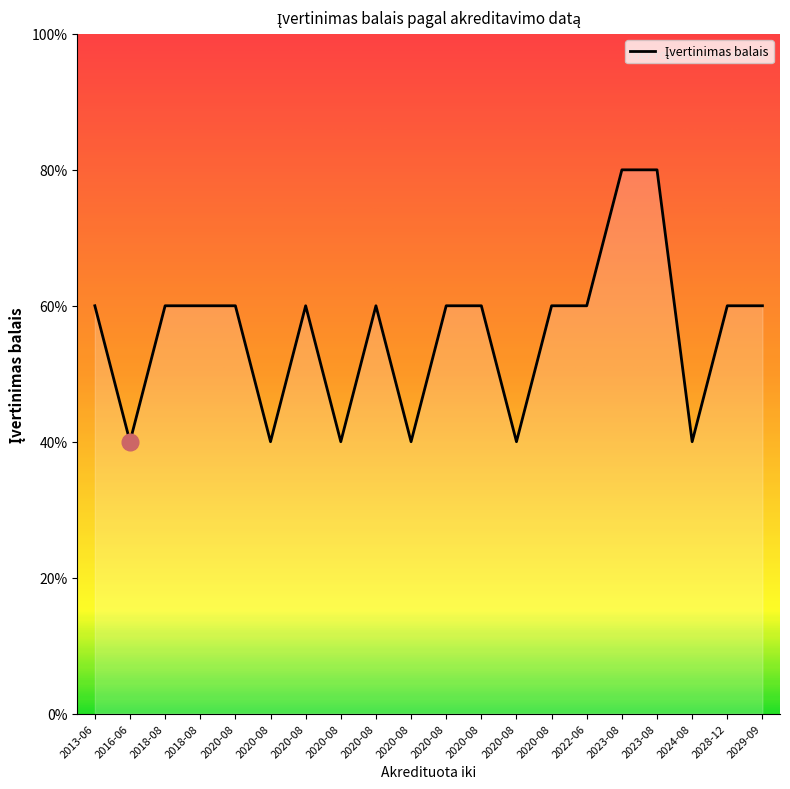

List the labels in order of value, smallest first.

2016-06-30, 2024-08-31, 2020-08-31, 2020-08-31, 2020-08-31, 2020-08-31, 2022-06-30, 2018-08-31, 2018-08-31, 2020-08-31, 2020-08-31, 2013-06-30, 2020-08-31, 2020-08-31, 2020-08-31, 2020-08-31, 2028-12-07, 2029-09-21, 2023-08-31, 2023-08-31